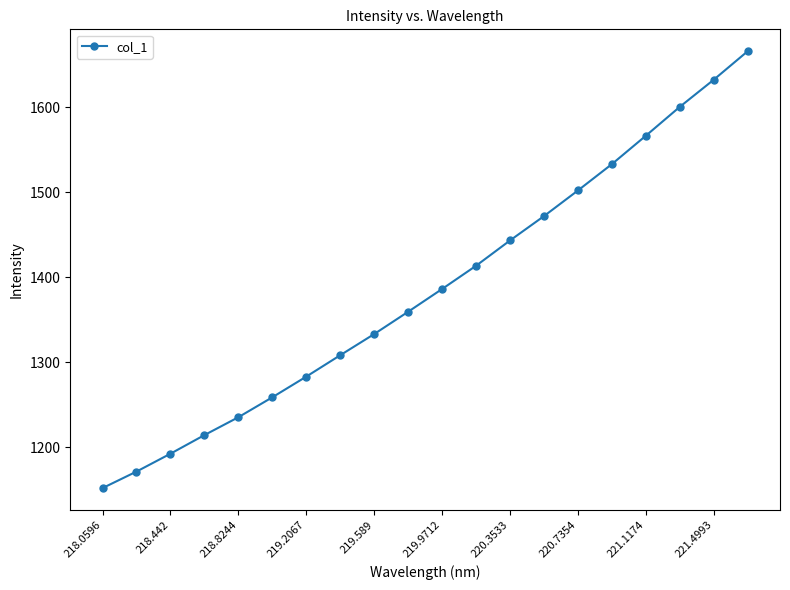

What is the difference between the maximum and minimum values?

514.1